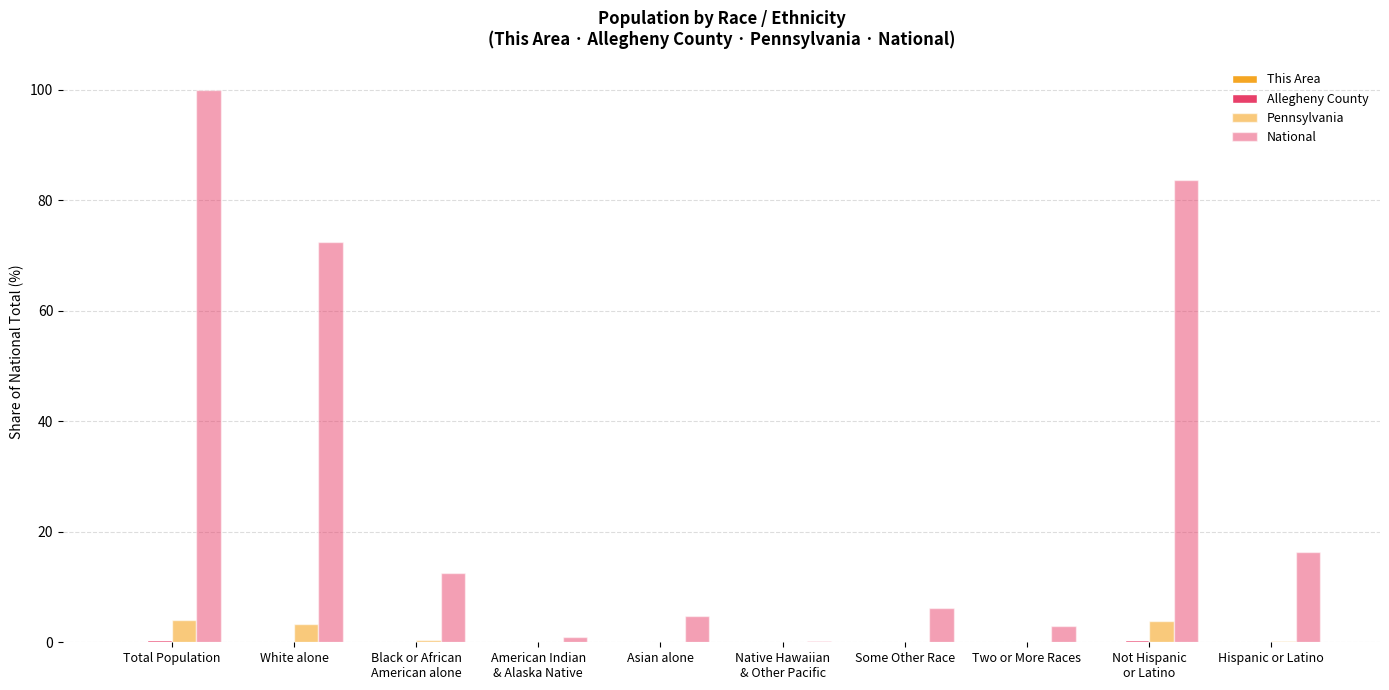

Count the number of data series in this chart.

4